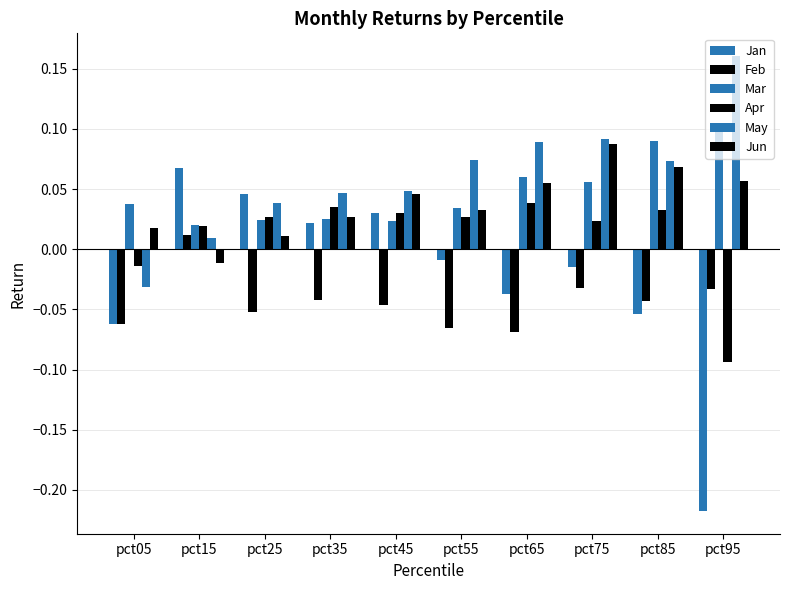

How many bars are there in each group?

6